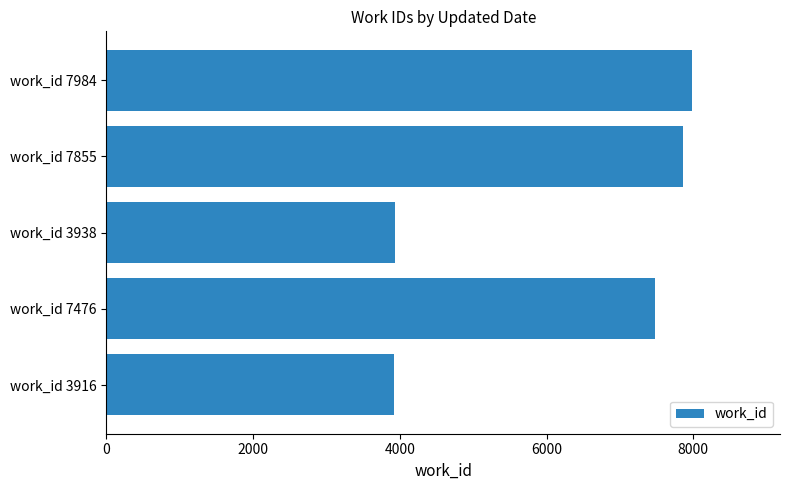

The chart shows a value of 7984 at work_id 7984. True or false?

True